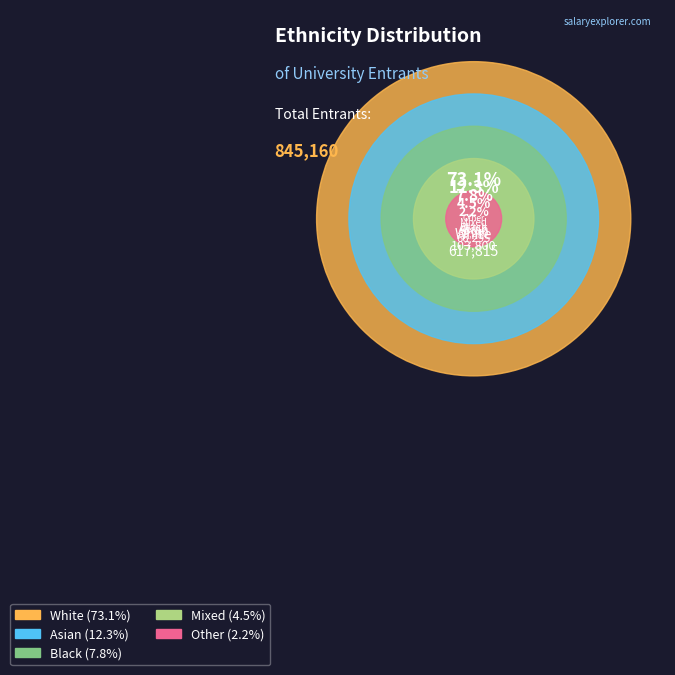

Is it true that White is 73% of the pie?

True